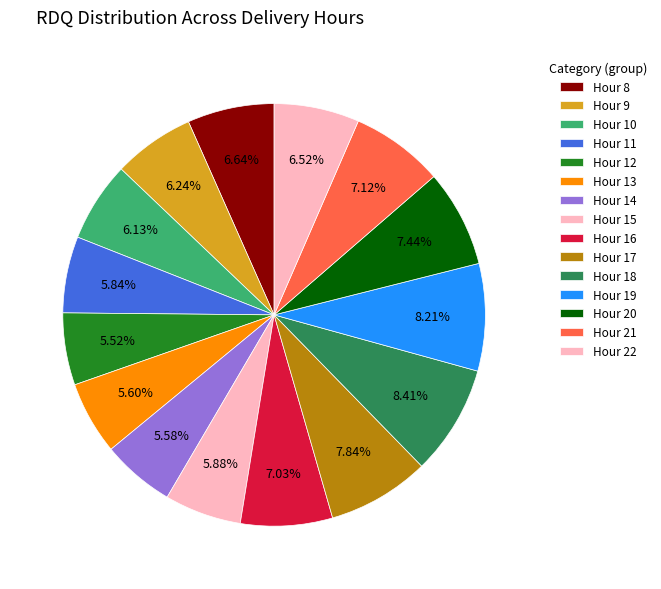

Is there any slice that represents more than half of the pie?

No